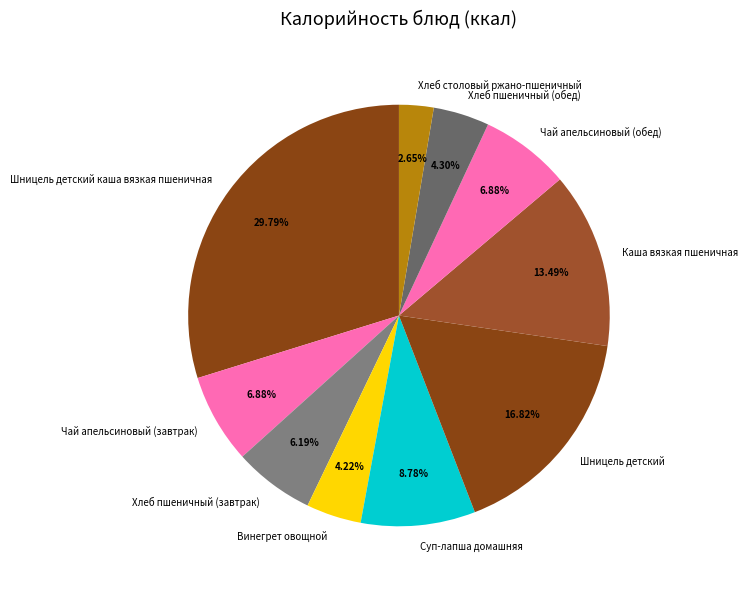

To the nearest percent, what is the combined percentage of Хлеб пшеничный (обед) and Чай апельсиновый (обед)?

11%